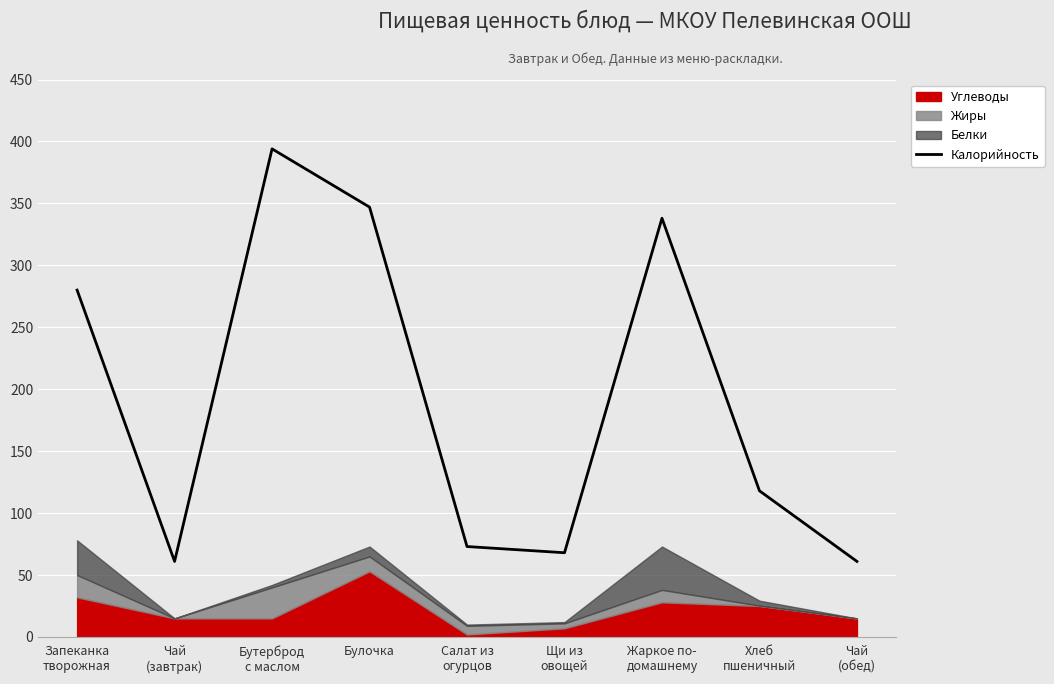

What is the sum of the values at Жаркое по-
домашнему and Чай
(завтрак)?

399